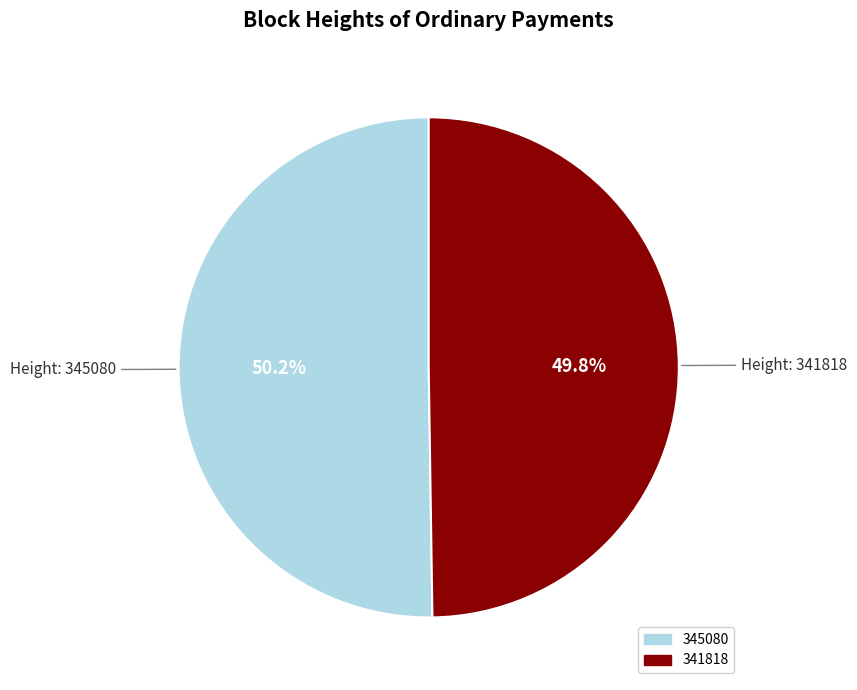

The 345080 slice represents 50% of the pie. True or false?

True